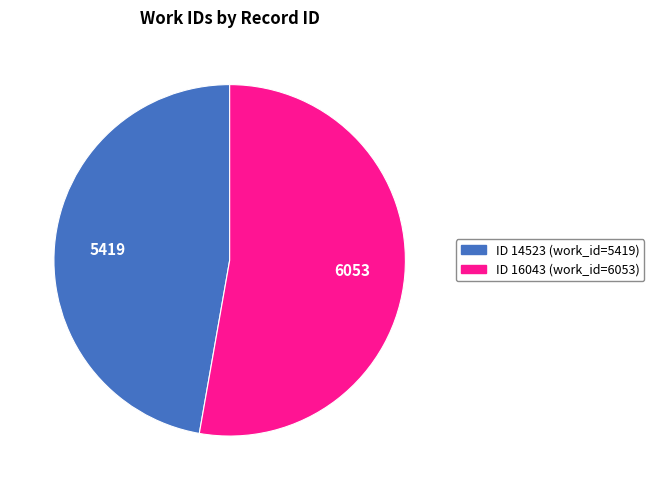

Is there any slice that represents more than half of the pie?

Yes